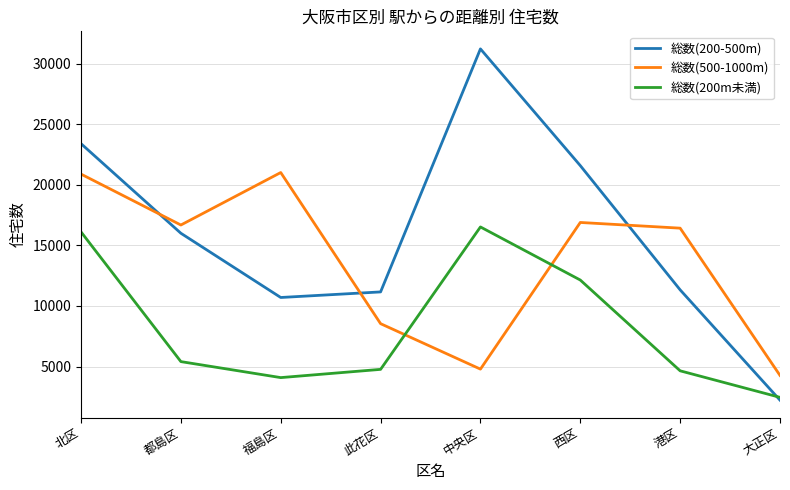

Where does the 総数(500-1000m) series first go above 16680?

北区